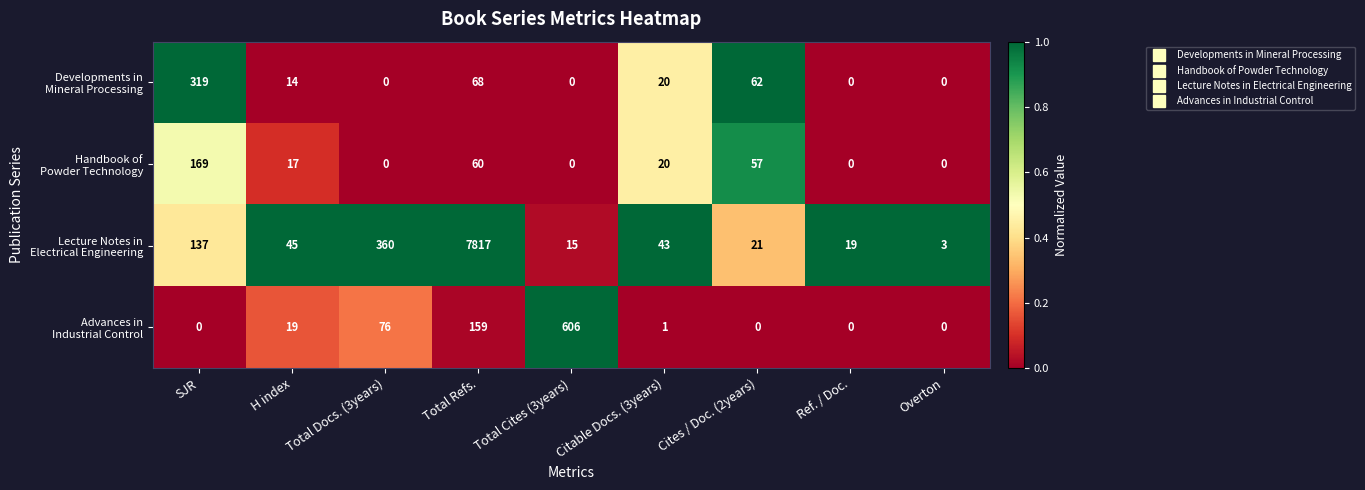

What is the total value across all series at H index?

95